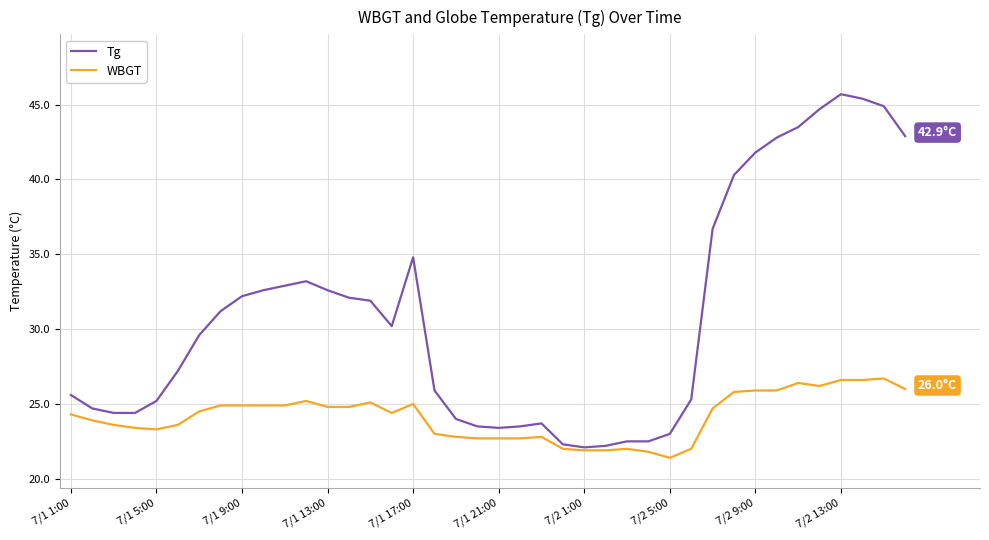

Which series has the largest total across all categories?

Tg